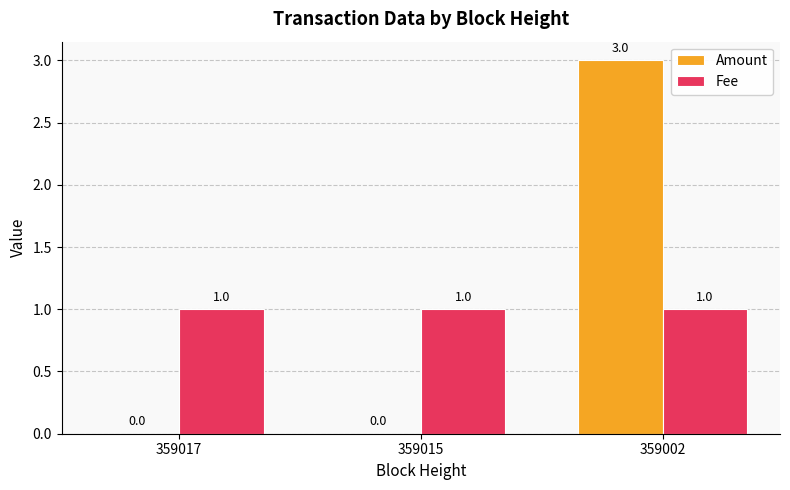

Is it true that Amount equals 3 at 359002?

True